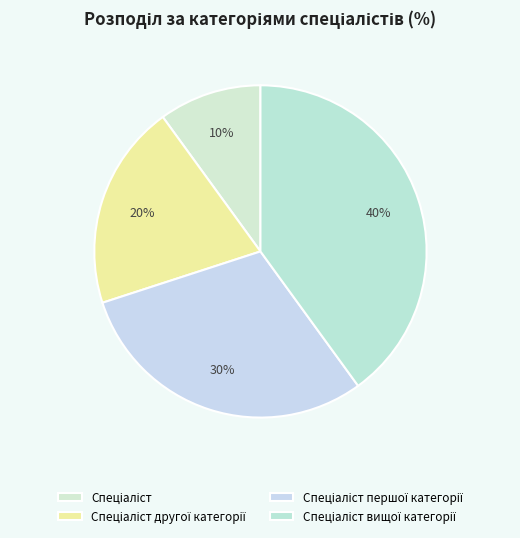

Count the number of slices in the pie.

4